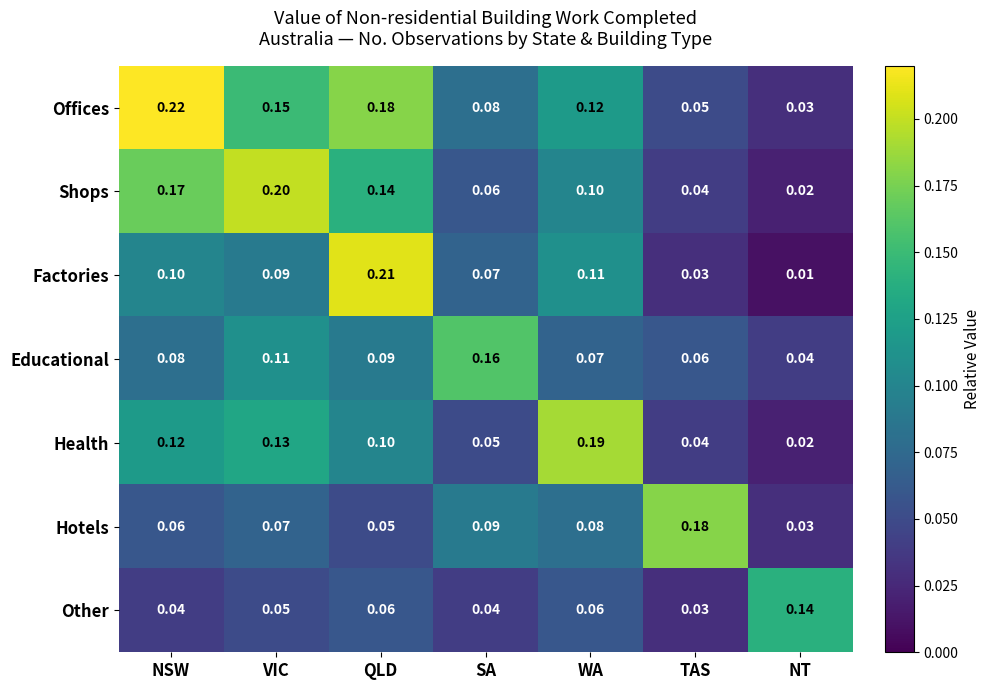

At which category is the sum across all series the highest?

QLD